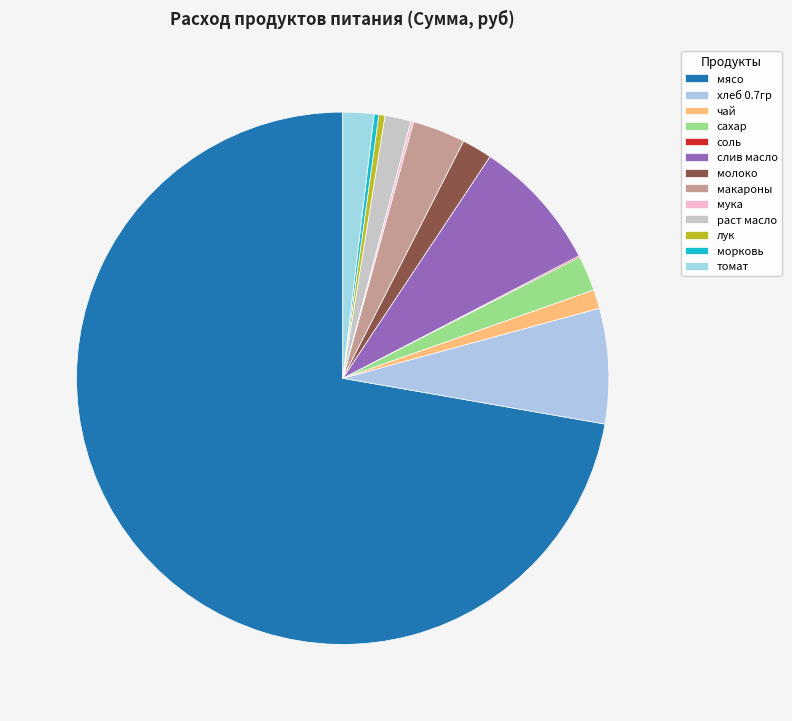

What is the majority slice?

мясо